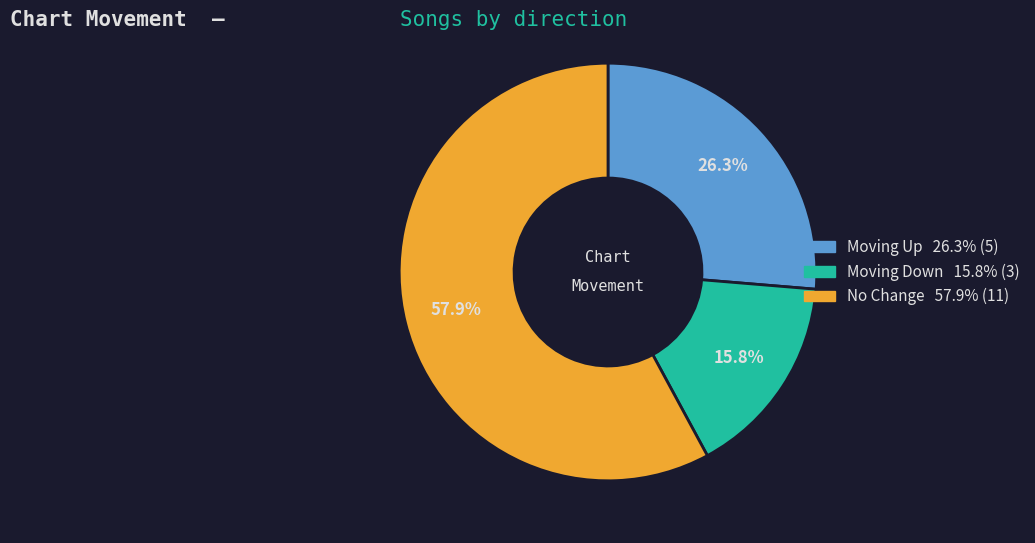

Count the number of slices in the pie.

3